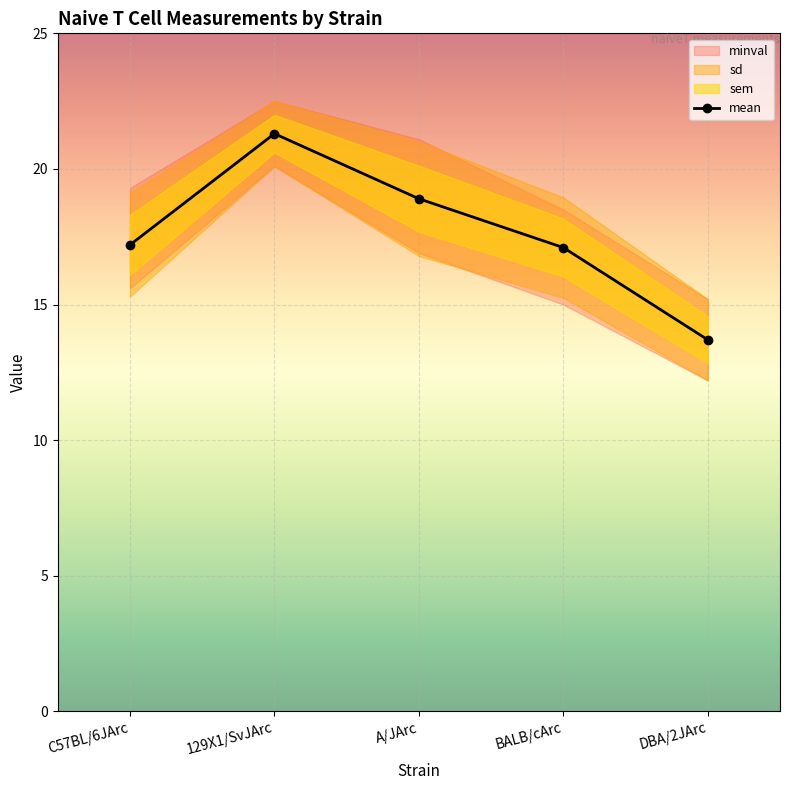

Count the number of values greater than 17.

4